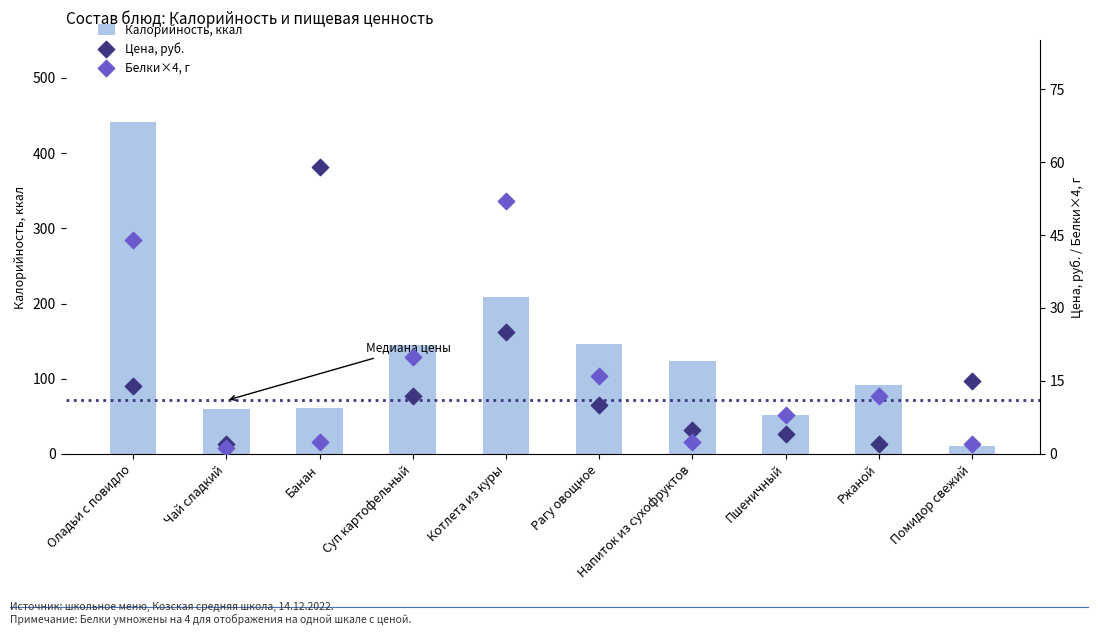

Which series has the largest Y range (max minus min)?

Калорийность, ккал